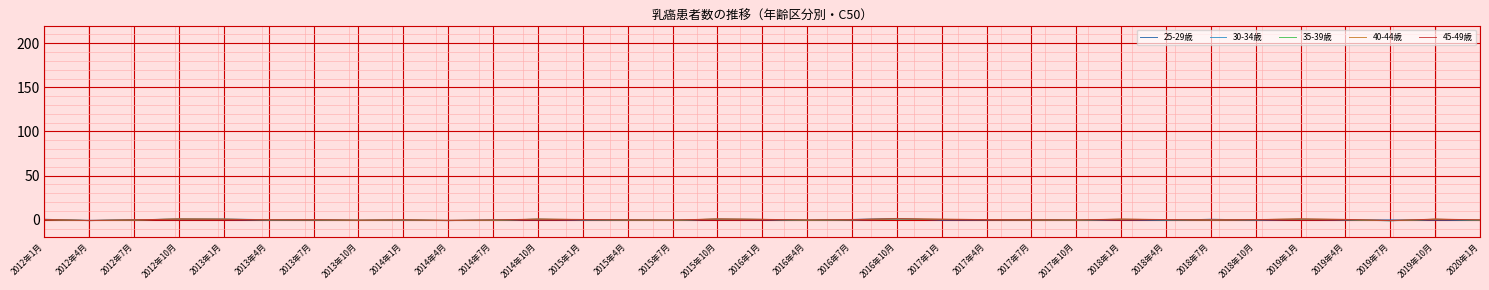

Rank the series by their average value, from lowest to highest.

25-29歳, 30-34歳, 35-39歳, 40-44歳, 45-49歳